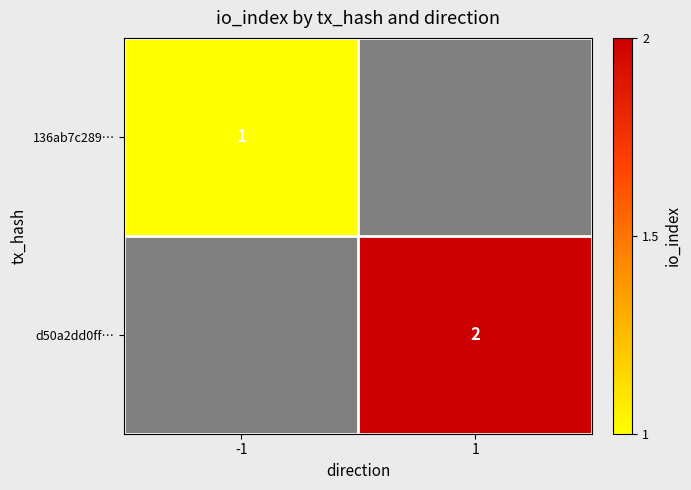

True or false: 136ab7c289… has a value of 2 at -1.

False